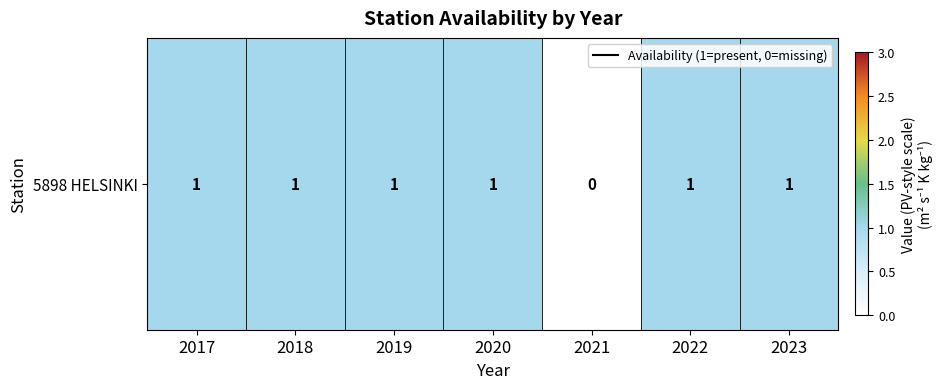

What is the ratio of the value at 2020 to the value at 2022?

1.0